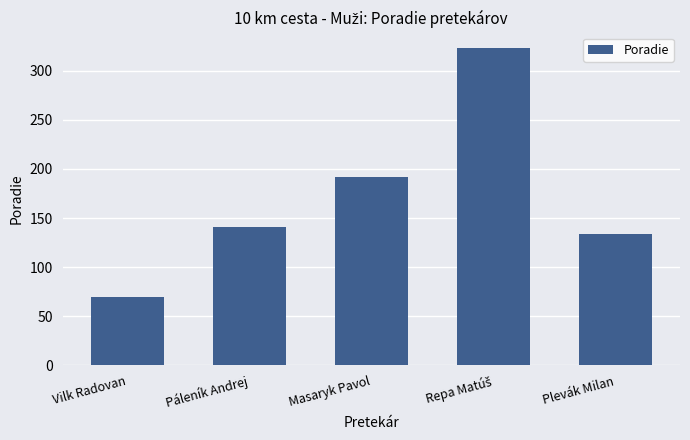

What is the difference between the maximum and minimum values?

253